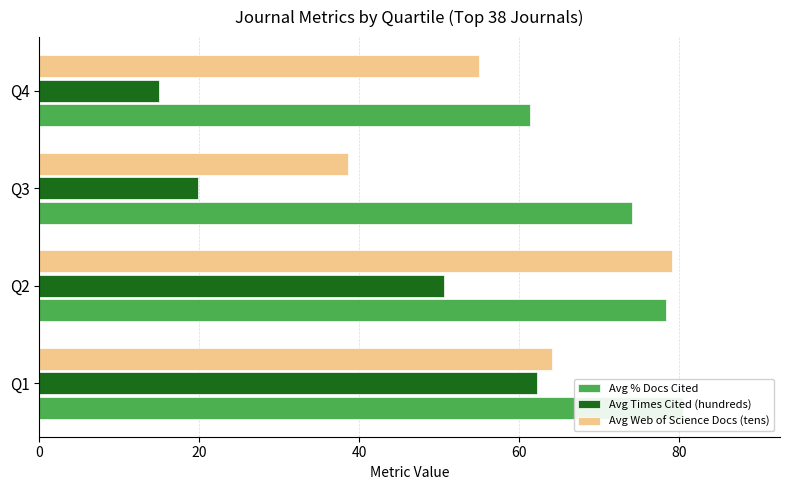

What is the average value of the Avg Web of Science Docs (tens) series?

59.2